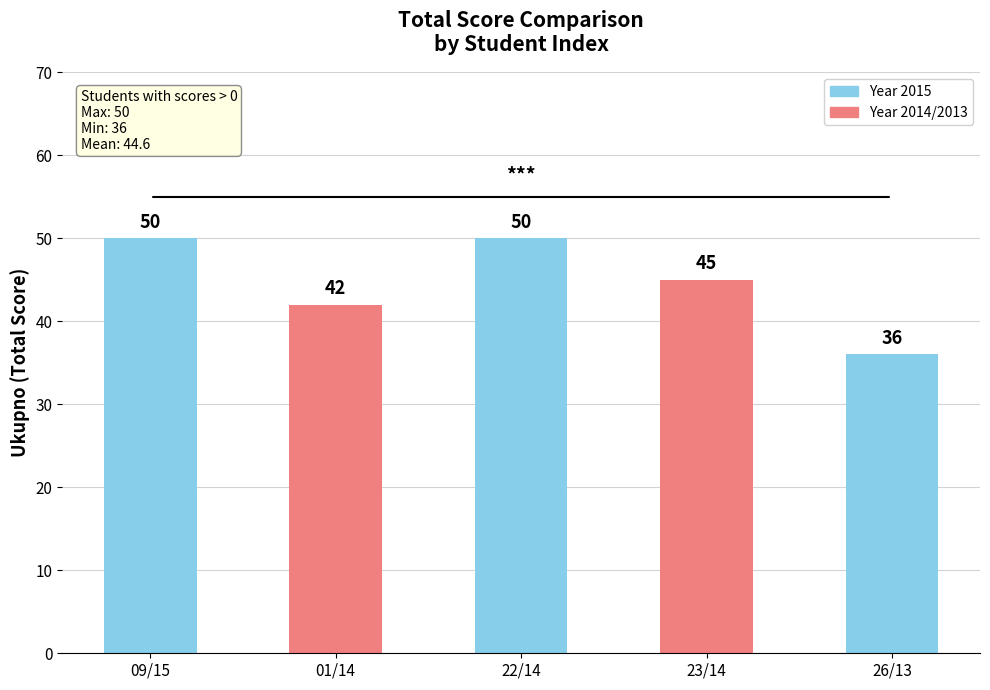

Which category has the lowest value across all series?

26/13